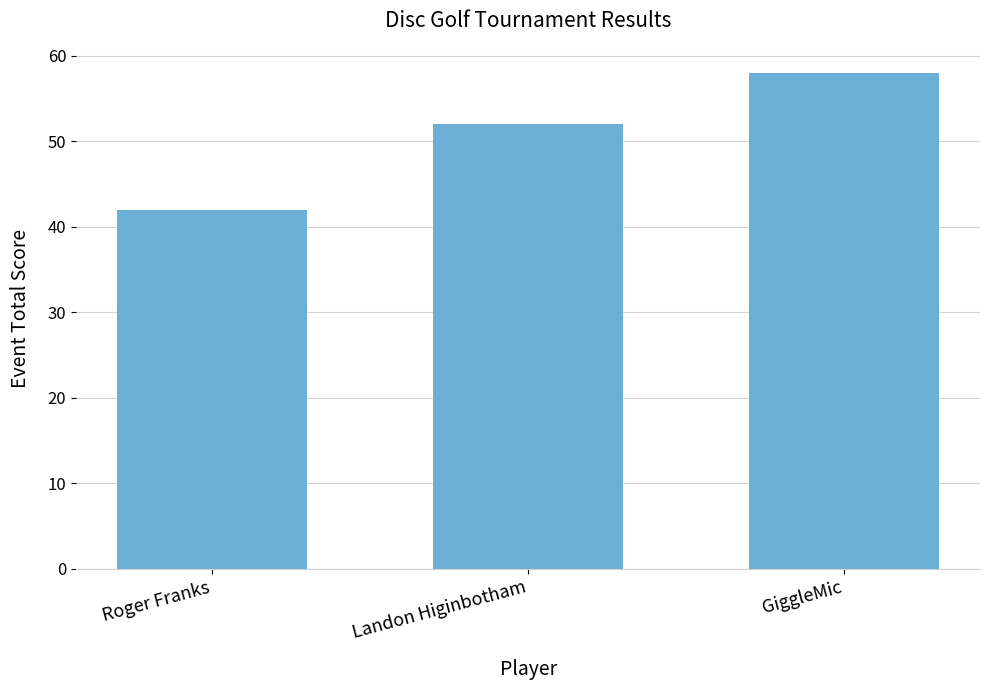

Does the chart contain stacked bars?

No